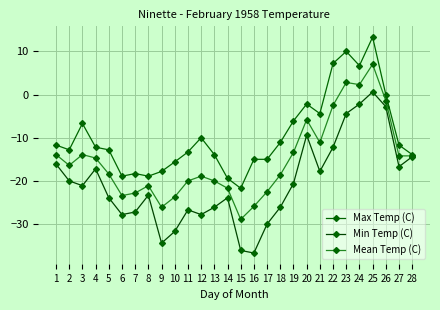

What is the sum of all Max Temp (C) values?

-266.2